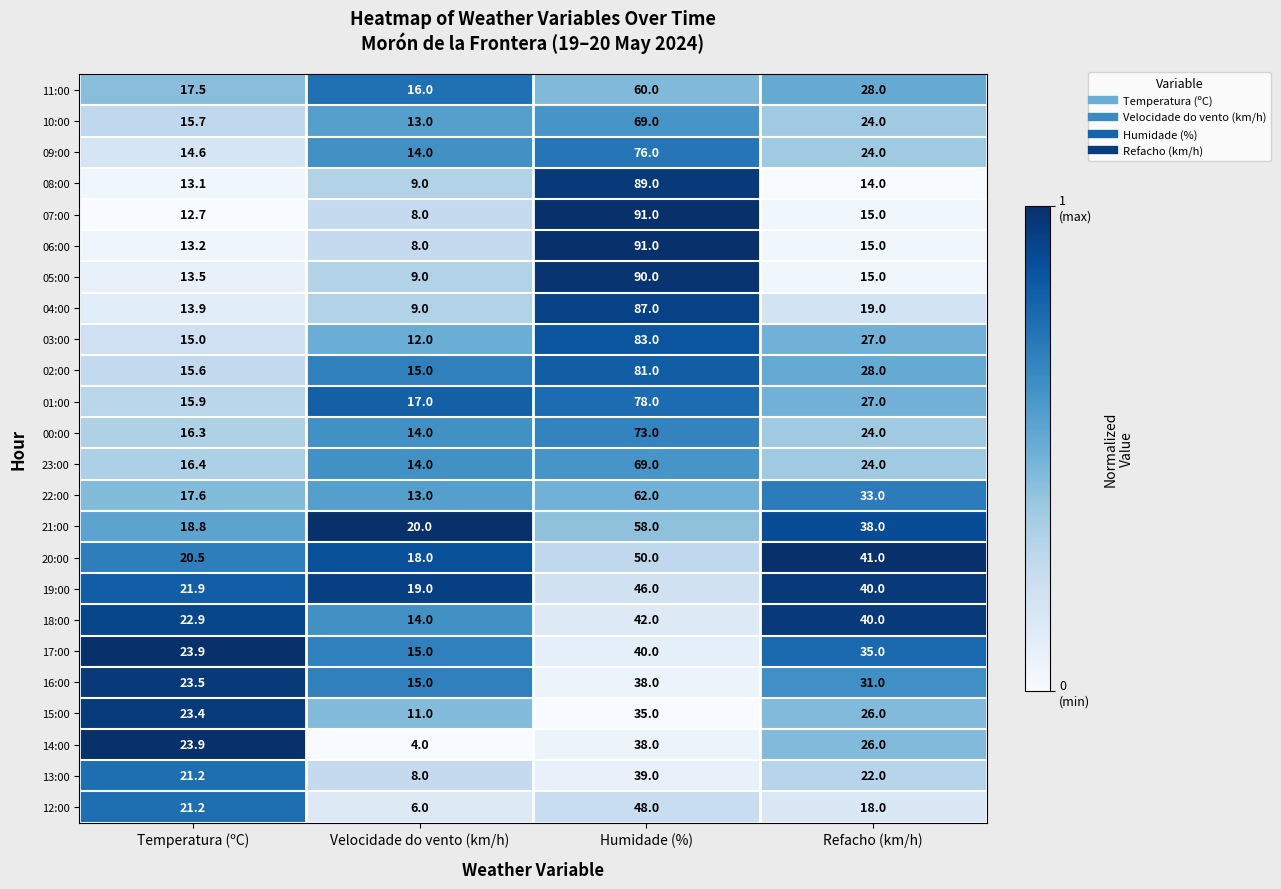

What is the maximum value shown in the chart?

91.0